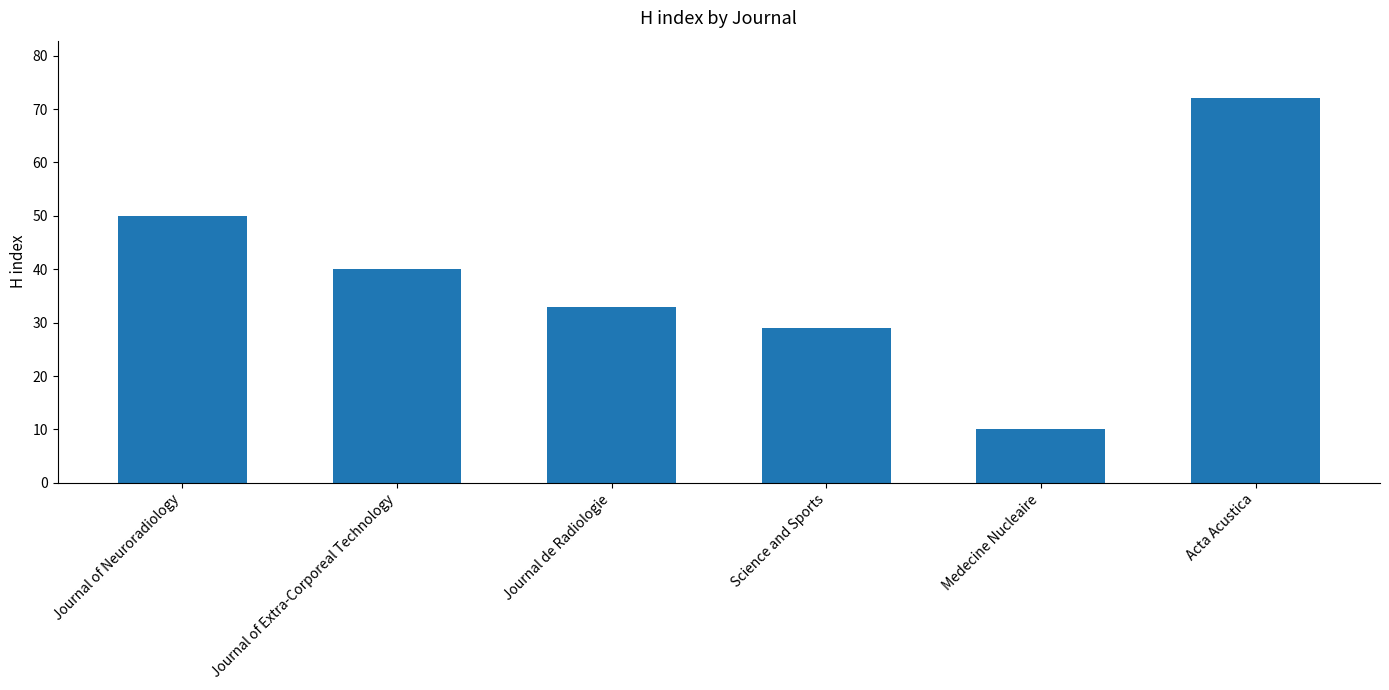

How many distinct data groups are displayed?

1